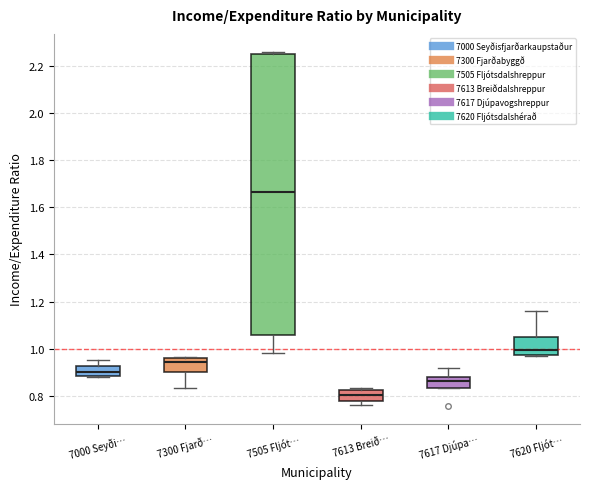

Reading left to right, read every box against the y-axis: the position of its median line, the range the box covers, and the ends of its whiskers. The values are not printed on the chart, so give them approximately, as read against the axis.

7000 Seyði…: median 0.90, box 0.88 to 0.92, whiskers 0.88 to 0.96
7300 Fjarð…: median 0.94, box 0.90 to 0.96, whiskers 0.84 to 0.96
7505 Fljót…: median 1.66, box 1.06 to 2.24, whiskers 0.98 to 2.26
7613 Breið…: median 0.80, box 0.78 to 0.82, whiskers 0.76 to 0.84
7617 Djúpa…: median 0.86, box 0.84 to 0.88, whiskers 0.84 to 0.92
7620 Fljót…: median 1.00, box 0.98 to 1.04, whiskers 0.98 to 1.16